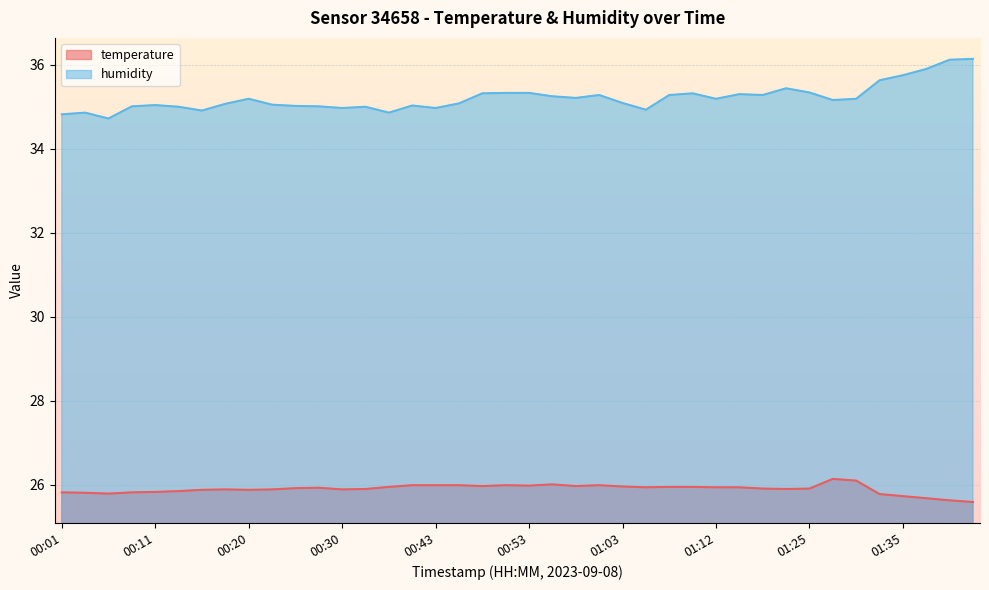

At which category is the sum across all series the highest?

01:40